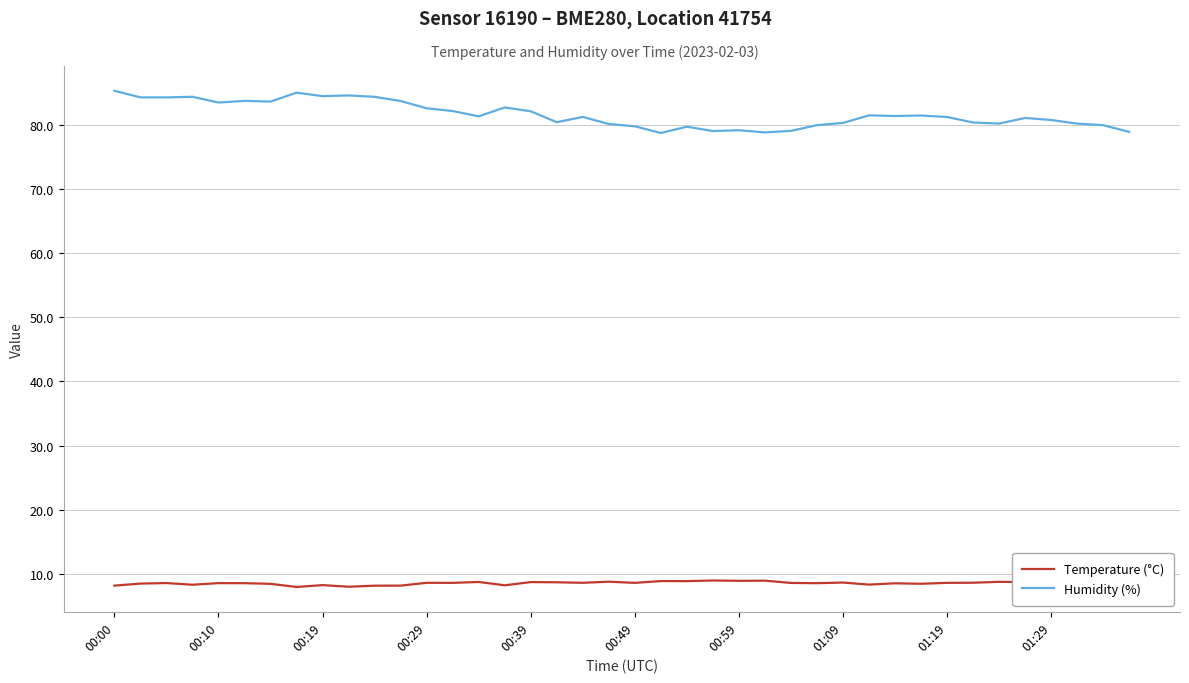

What is the difference between the second highest and minimum values in the Humidity (%) series?

6.3